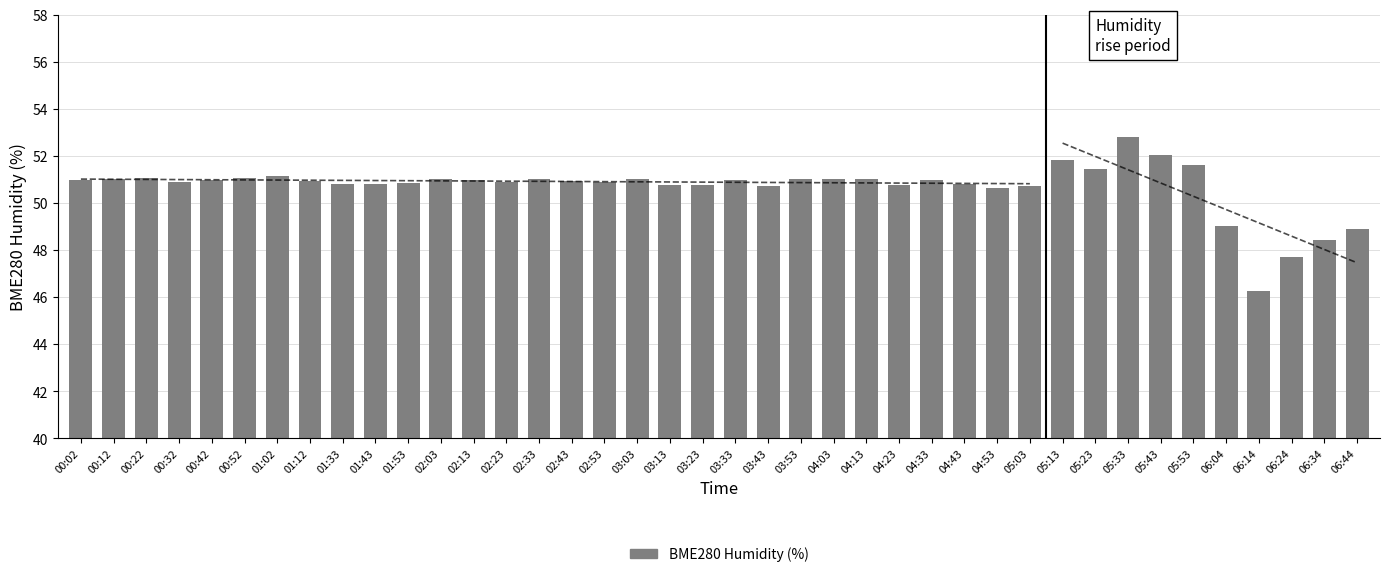

What is the label of the 22nd bar from the right?

03:13